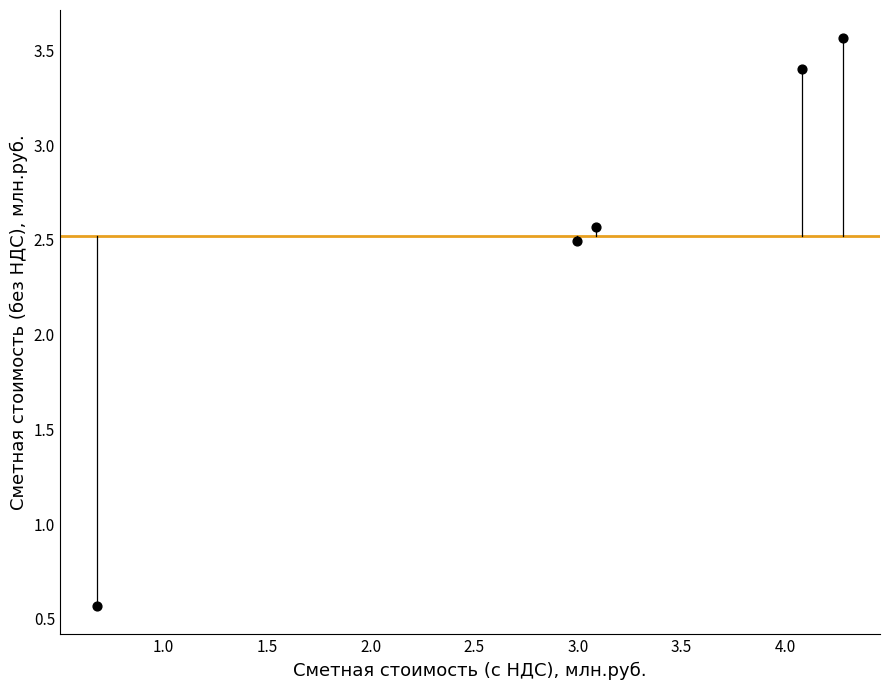

What Y value in the scatter plot is closest to 2?

2.5